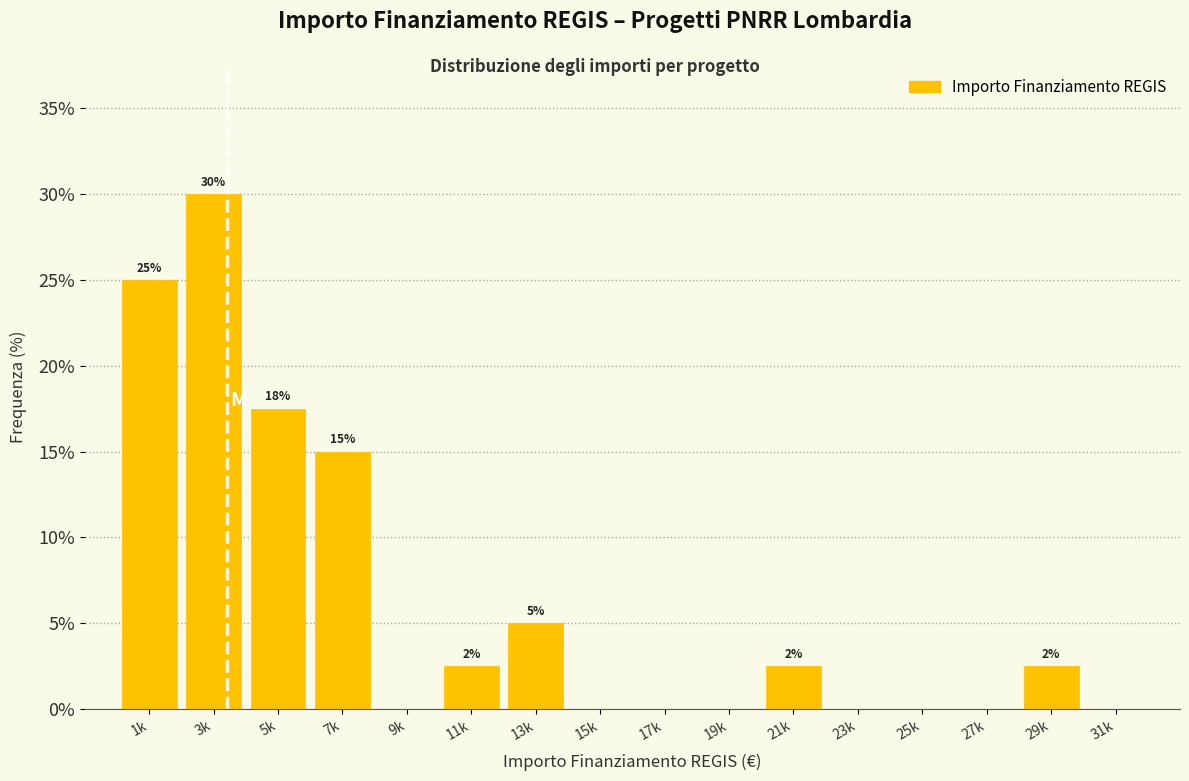

The chart shows a value of 14.6 at 23k. True or false?

False